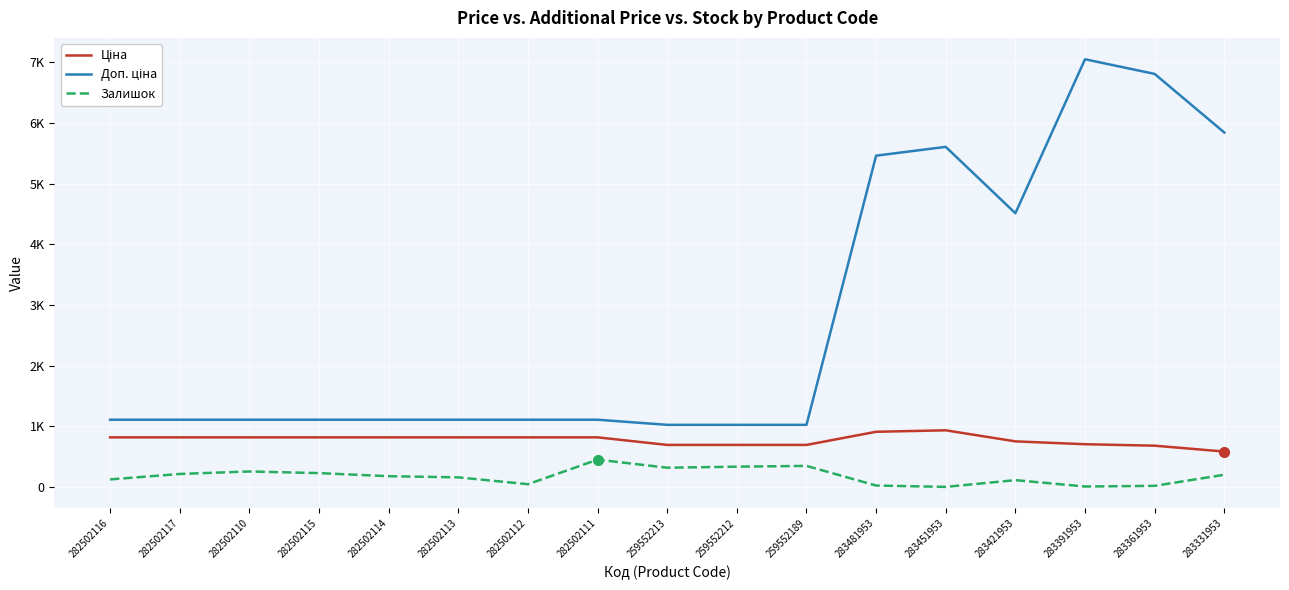

Read the Залишок value at 282502114.

178.0